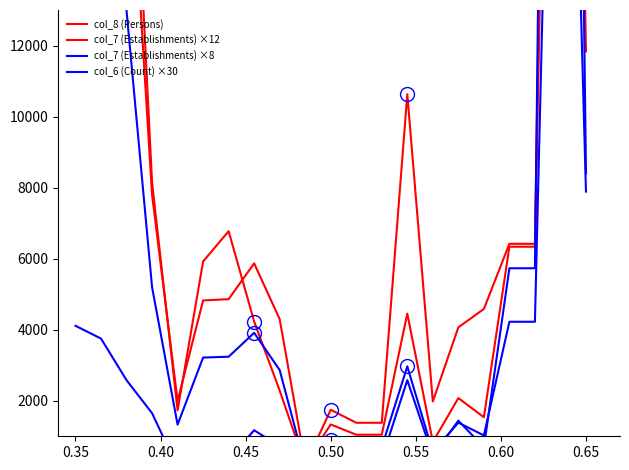

What is the total value across all series at 0.35?

76275